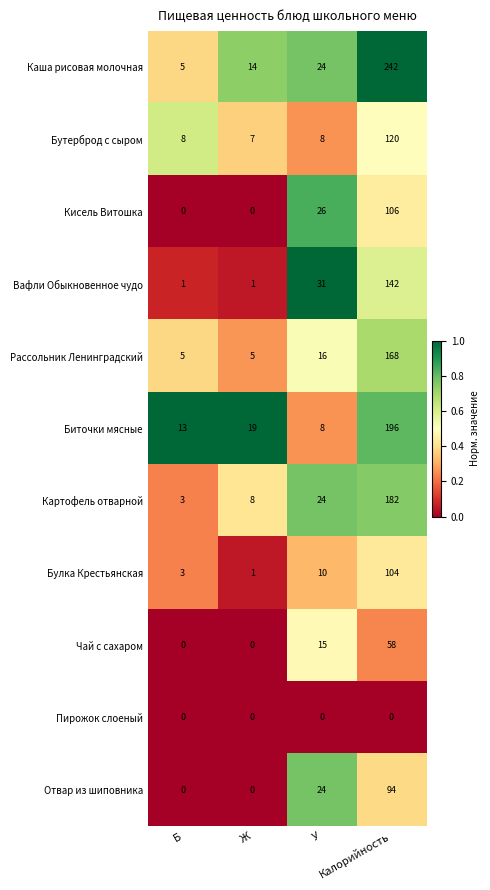

Which series has the widest spread of values?

Каша рисовая молочная